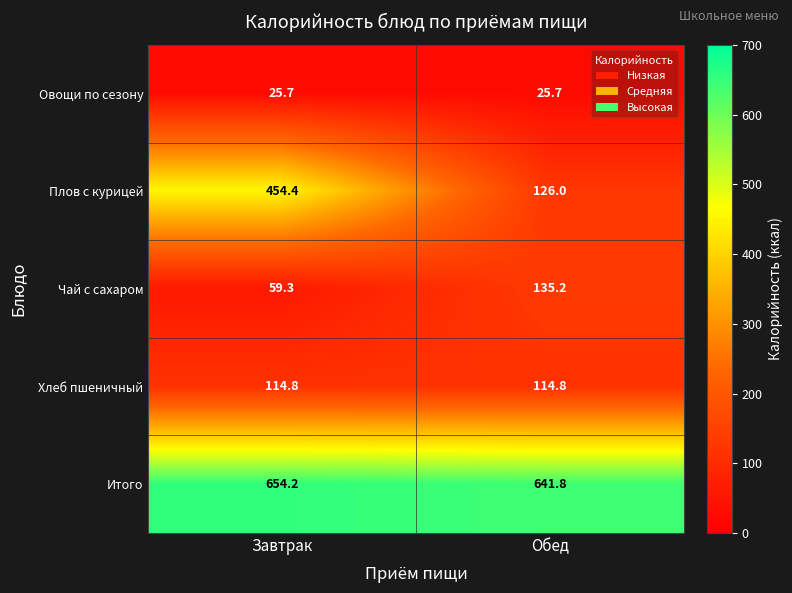

Reading right to left, what are all the values shown in this chart?

Овощи по сезону: Обед=25.7	Завтрак=25.7
Плов с курицей: Обед=126.0	Завтрак=454.4
Чай с сахаром: Обед=135.2	Завтрак=59.3
Хлеб пшеничный: Обед=114.8	Завтрак=114.8
Итого: Обед=641.8	Завтрак=654.2